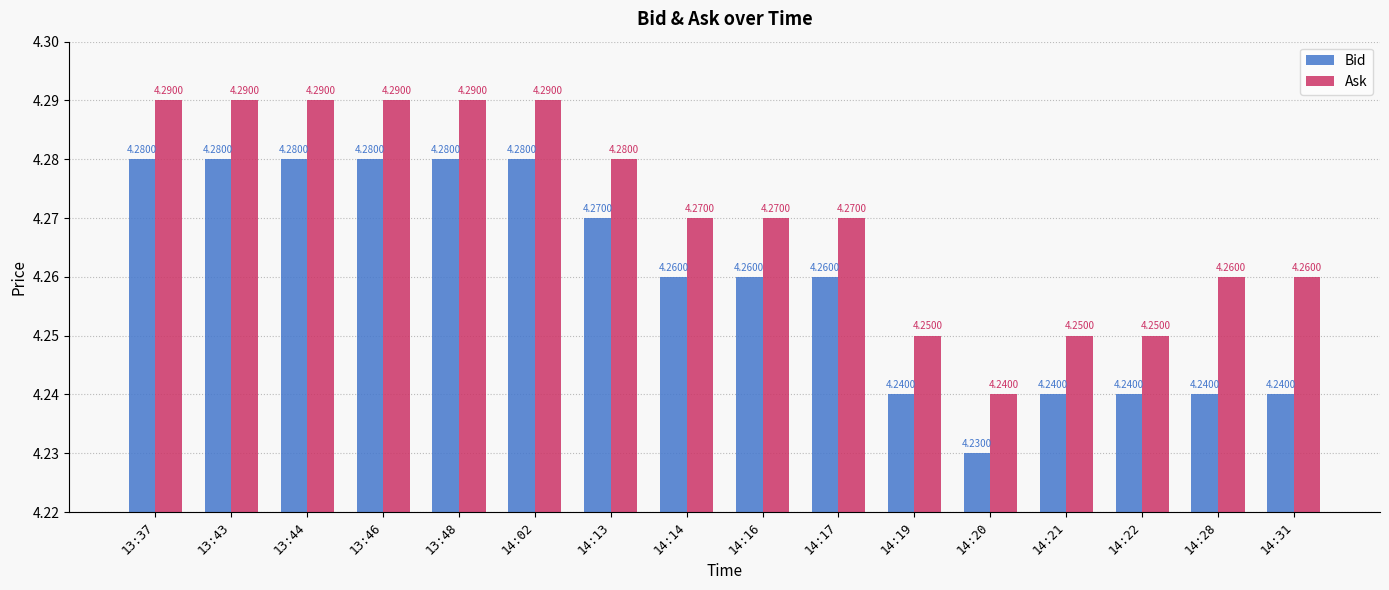

Are the bars horizontal?

No